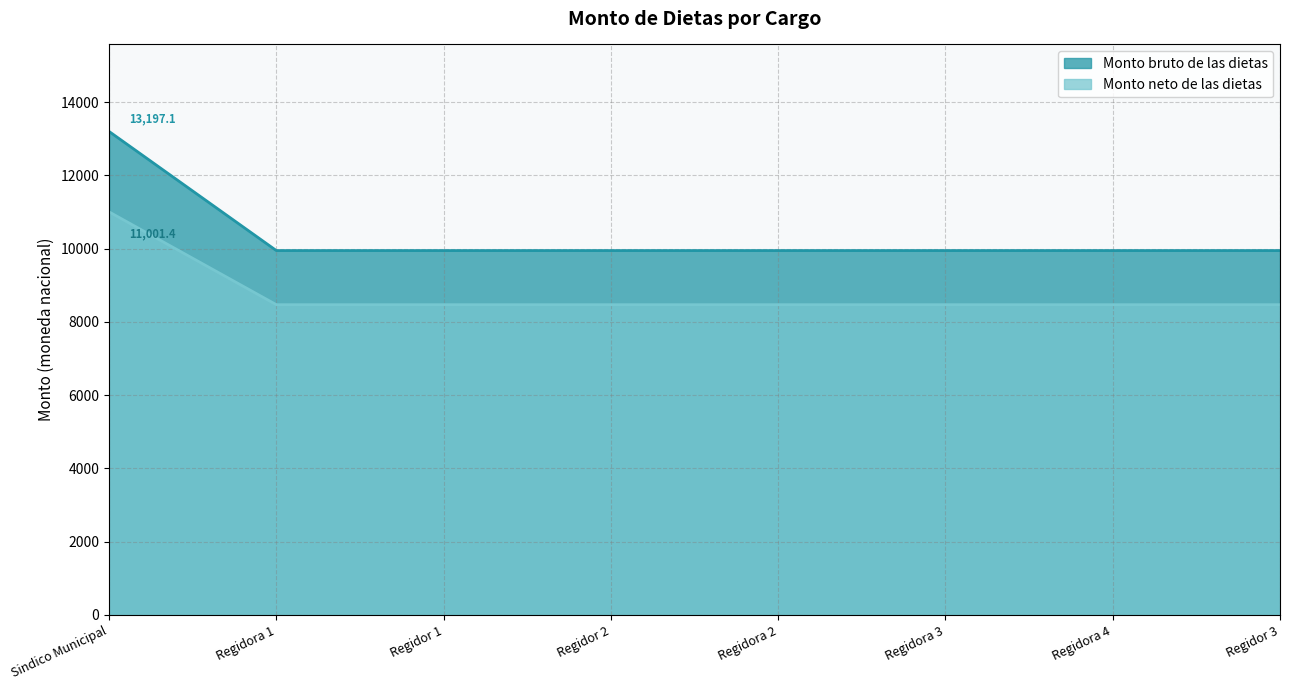

How many lines are shown in the chart?

2